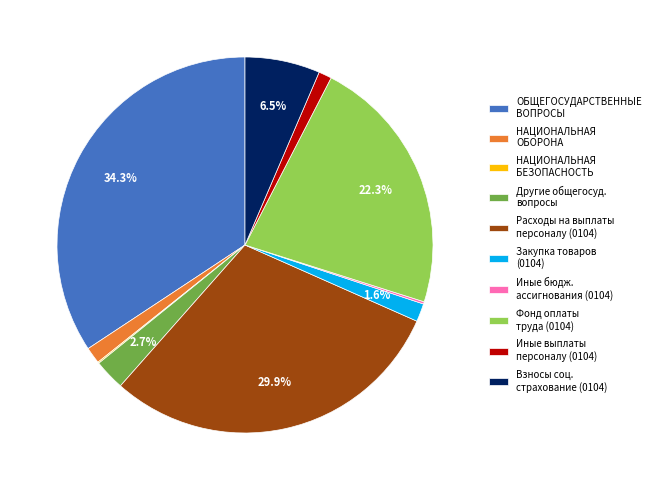

Is the sum of ОБЩЕГОСУДАРСТВЕННЫЕ ВОПРОСЫ and Другие общегосуд. вопросы greater than half?

No